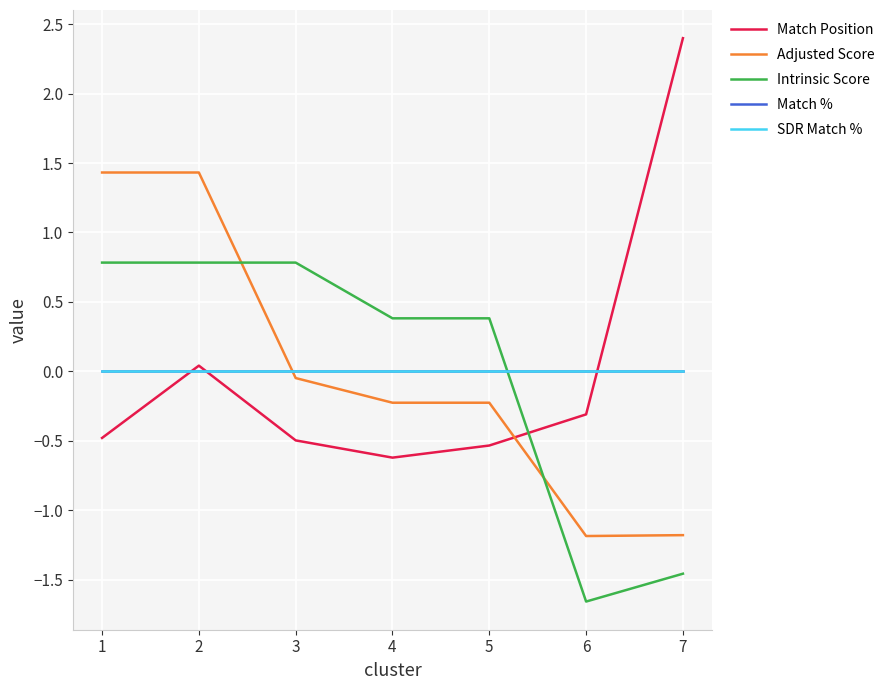

What is the total value across all series at 7?

-0.2